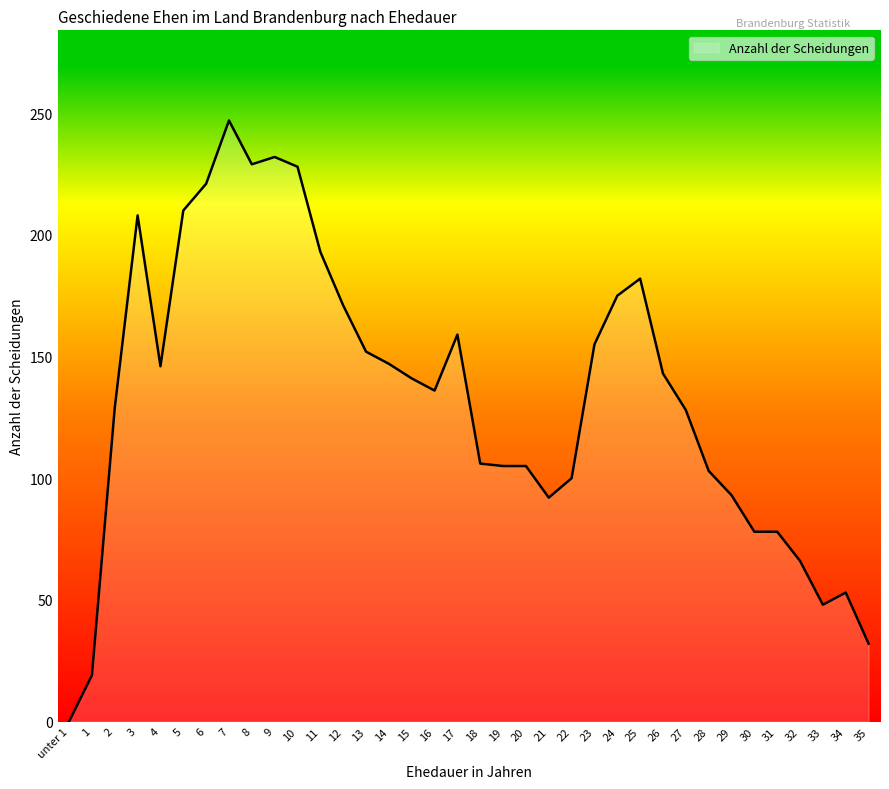

Between 17 and 1, which is larger?

17